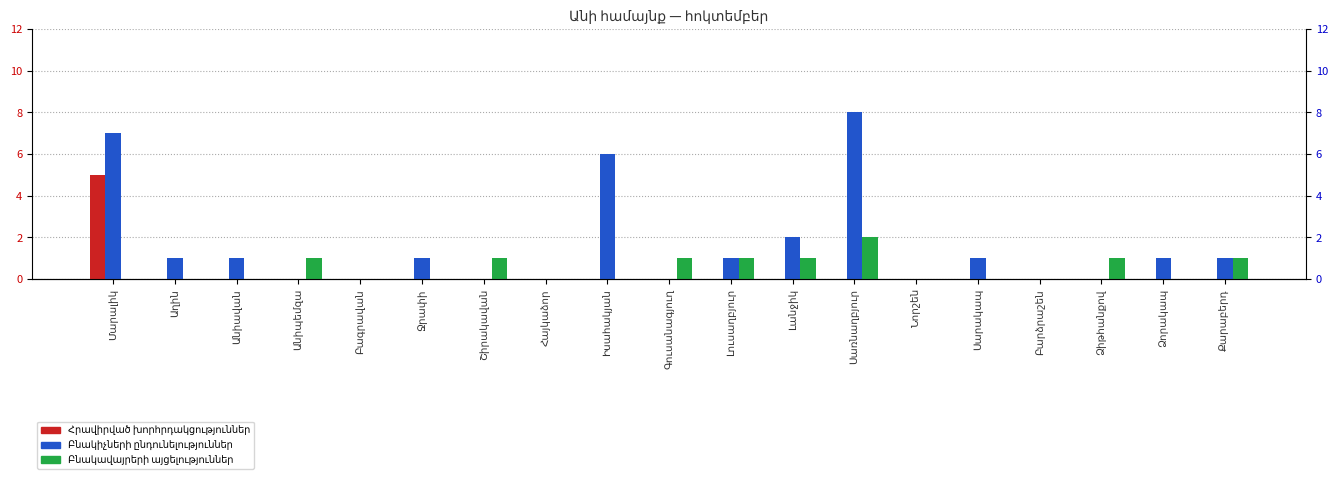

The value of Բնակիչների ընդունելություններ at Բագրավան is 0. True or false?

True